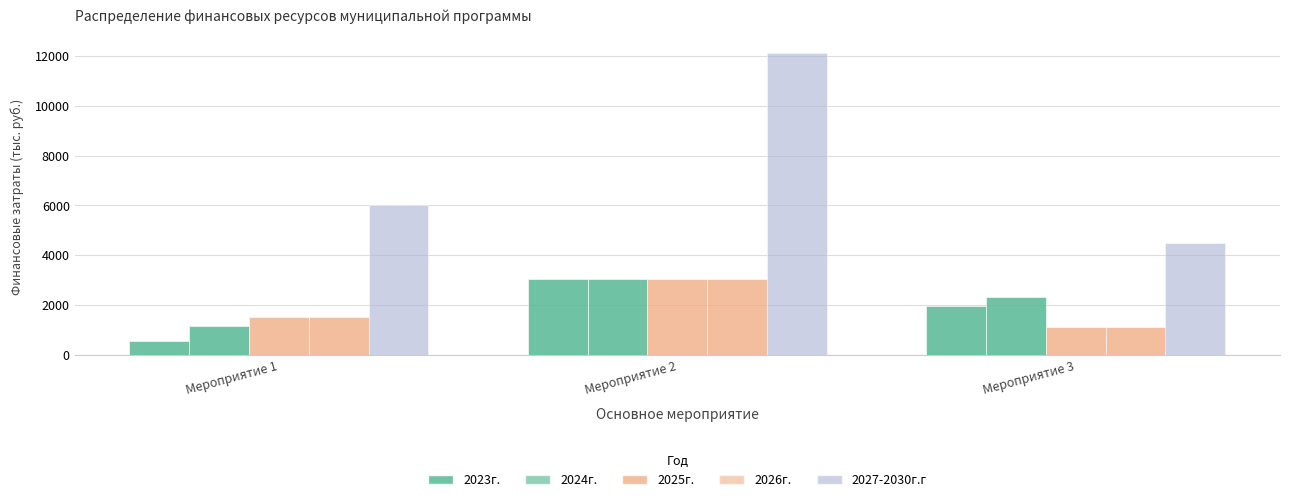

Reading right to left, extract all data points from this chart.

2023г.: Мероприятие 3=1948.2	Мероприятие 2=3030.0	Мероприятие 1=541.3
2024г.: Мероприятие 3=2318.5	Мероприятие 2=3030.0	Мероприятие 1=1155.3
2025г.: Мероприятие 3=1119.8	Мероприятие 2=3030.0	Мероприятие 1=1504.1
2026г.: Мероприятие 3=1119.8	Мероприятие 2=3030.0	Мероприятие 1=1504.1
2027-2030г.г: Мероприятие 3=4479.3	Мероприятие 2=12120.0	Мероприятие 1=6006.8